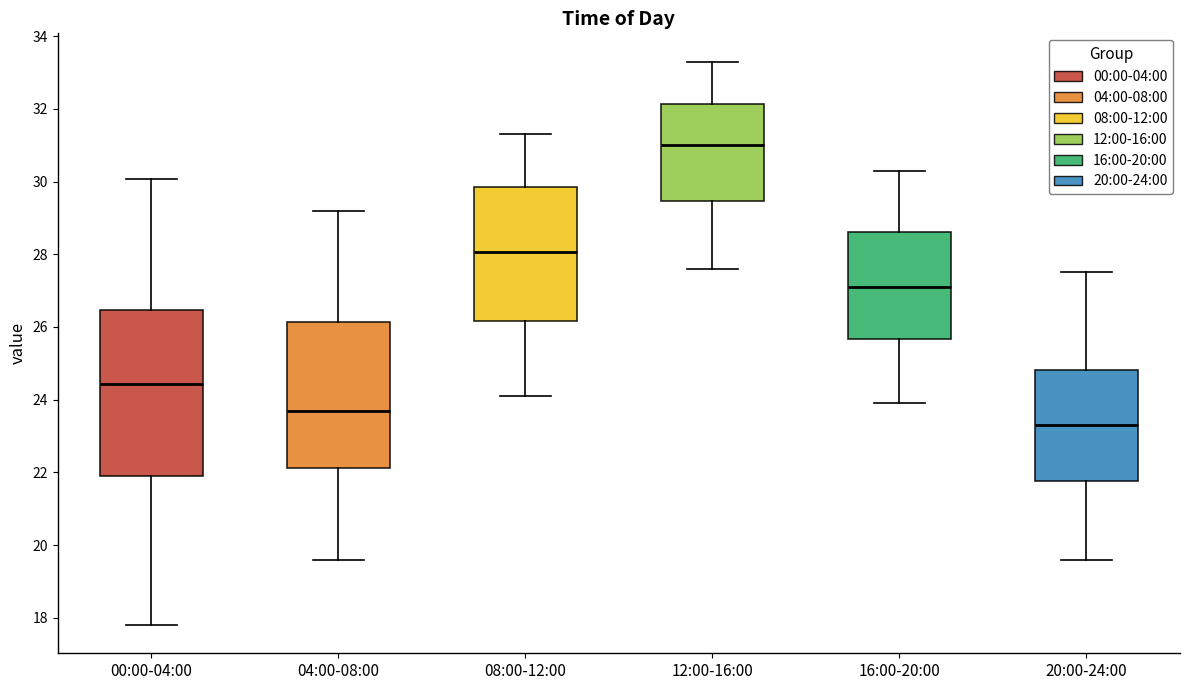

Comparing the boxes themselves (not the whiskers), which one is the tallest?

00:00-04:00